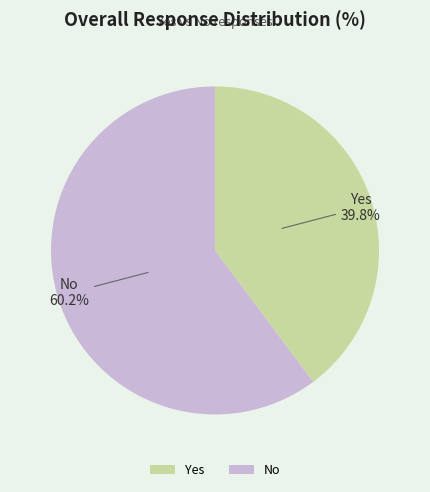

True or false: No accounts for 60% of the total.

True